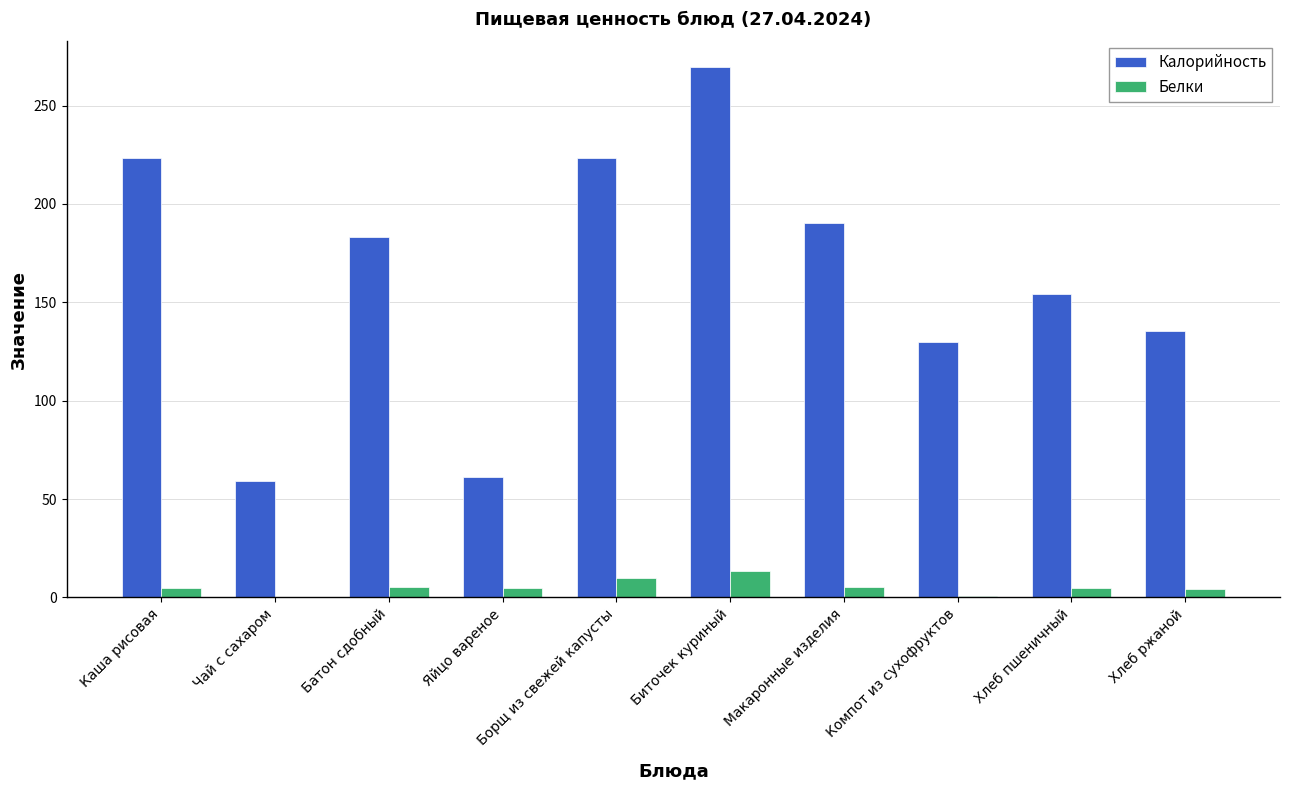

At which label does Калорийность reach its peak?

Биточек куриный